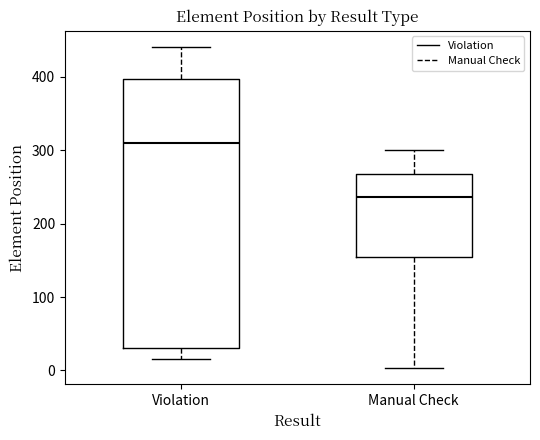

Reading left to right, read every box against the y-axis: the position of its median line, the range the box covers, and the ends of its whiskers. The values are not printed on the chart, so give them approximately, as read against the axis.

Violation: median 310, box 30 to 400, whiskers 20 to 440
Manual Check: median 240, box 160 to 270, whiskers 0 to 300